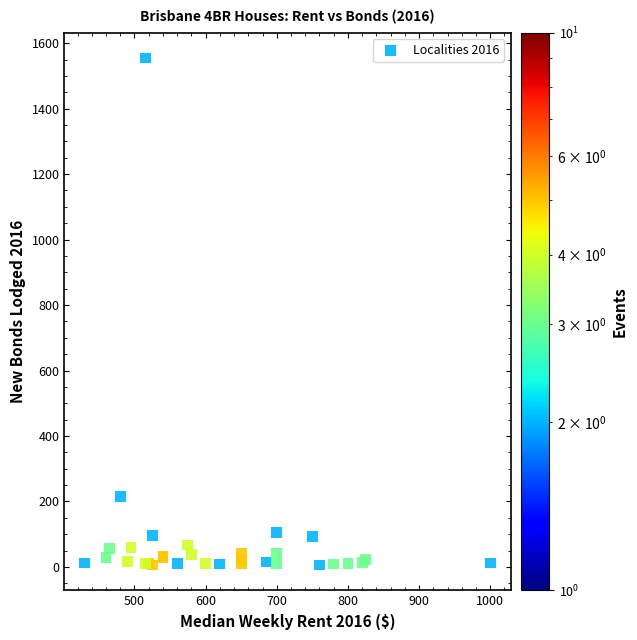

What Y value in the scatter plot is closest to 780?

215